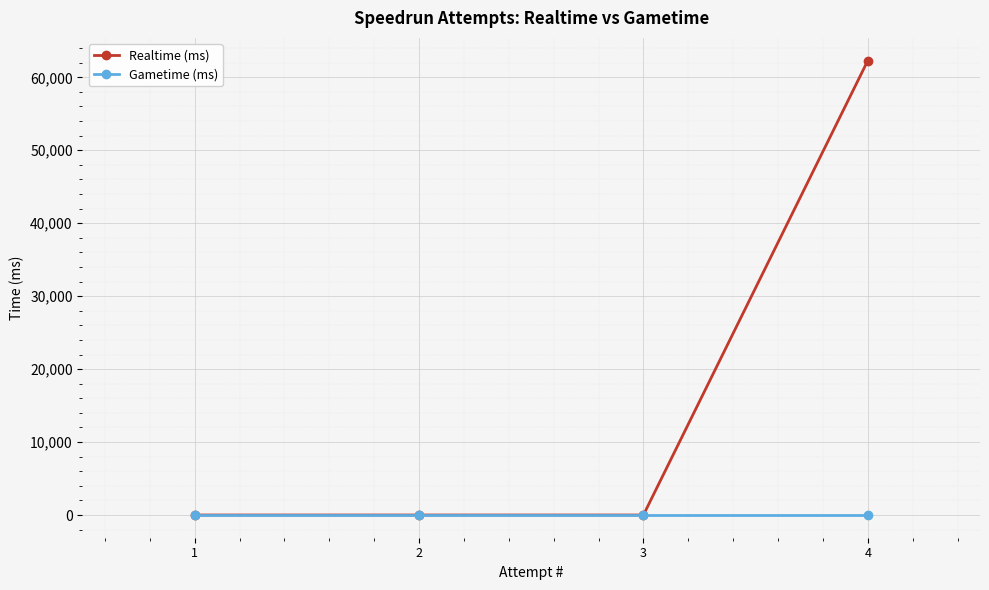

Reading left to right, what are all the values shown in this chart?

Realtime (ms): 1=0	2=0	3=0	4=62289
Gametime (ms): 1=0	2=0	3=0	4=0